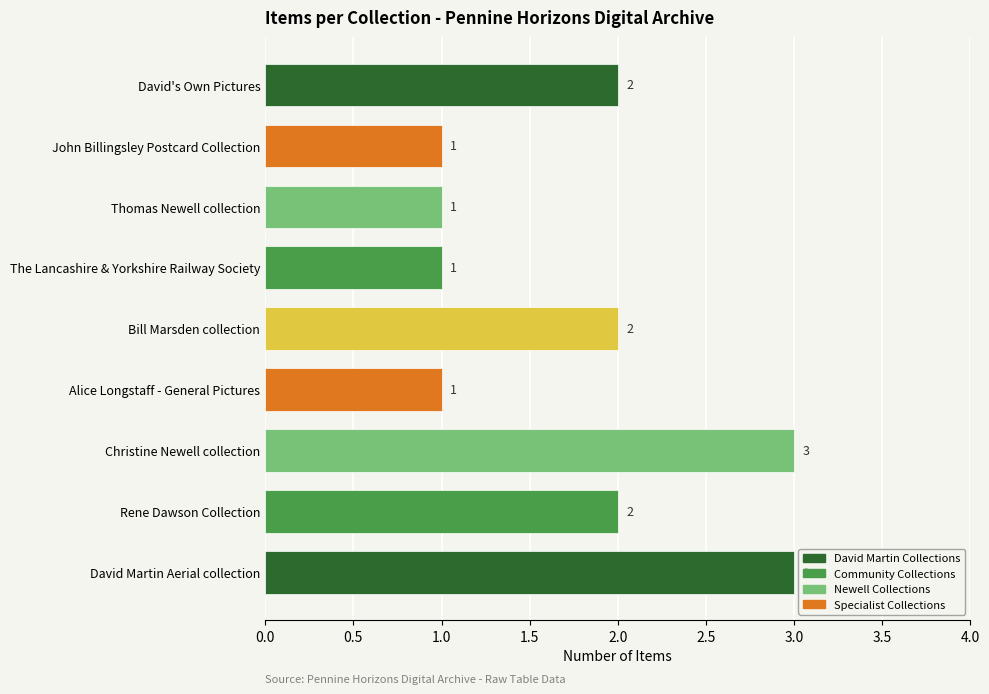

How many series are shown in this chart?

1